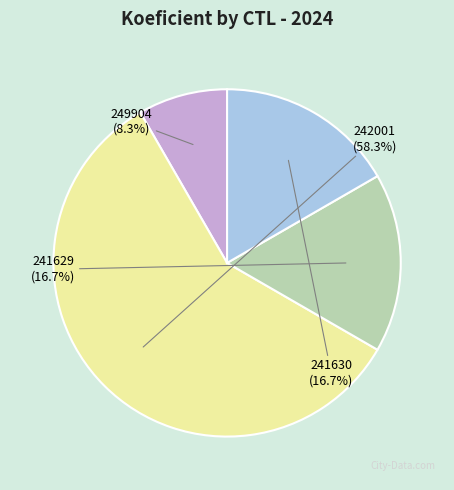

To the nearest percent, what is the average slice percentage?

25%